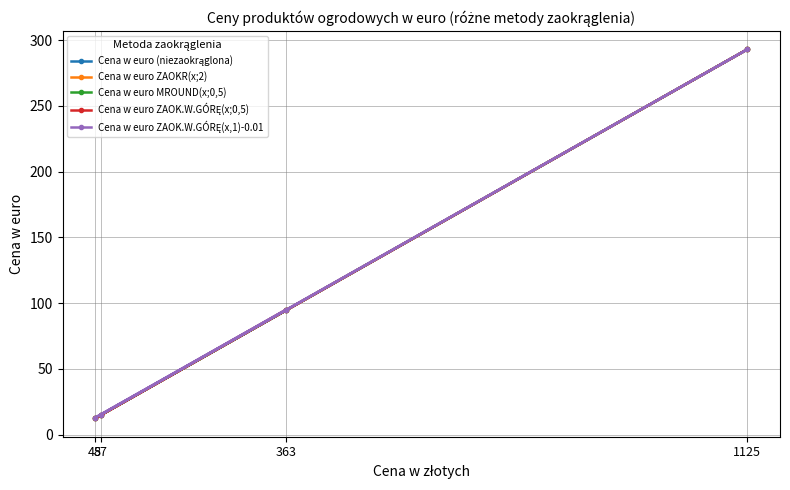

Which has a higher value, 57 or 48?

57